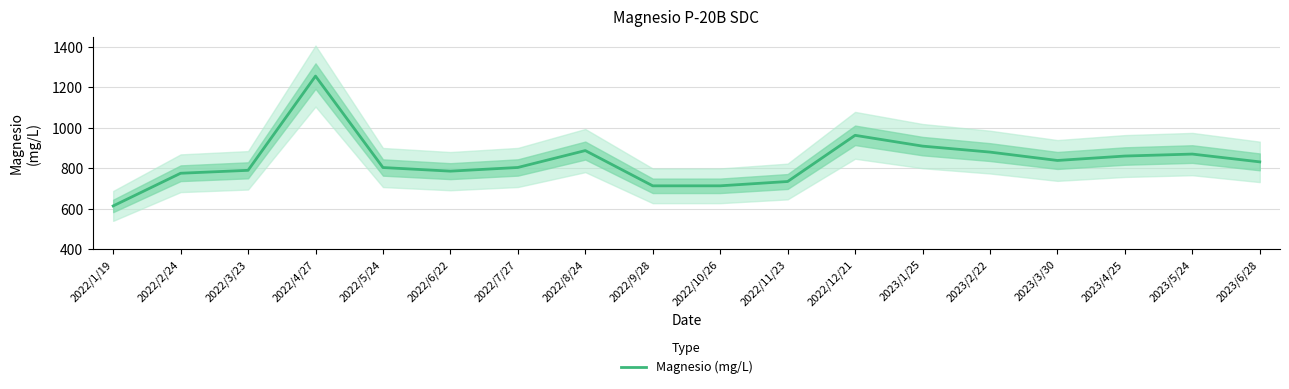

What is the change in value from 2022/5/24 to 2022/7/27?

+0.2